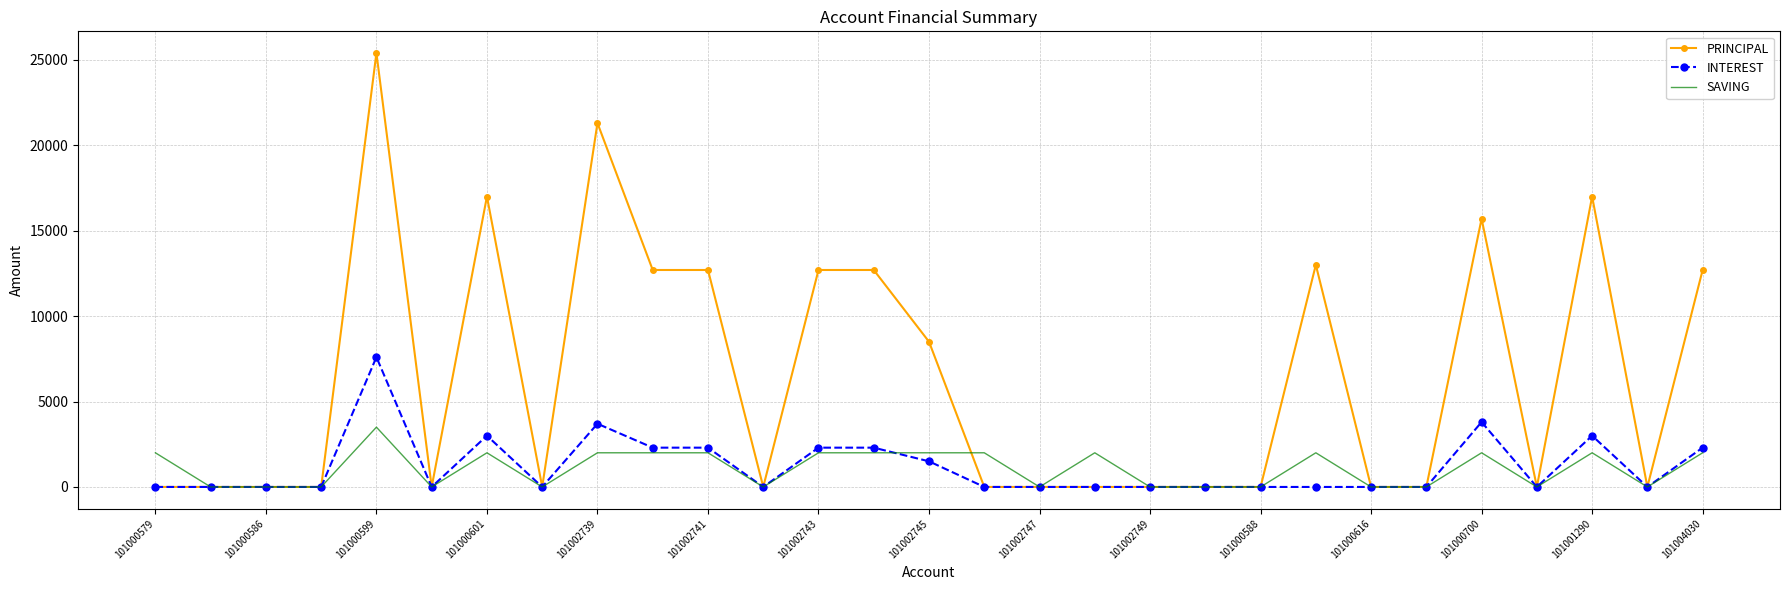

Which series has the widest spread of values?

PRINCIPAL